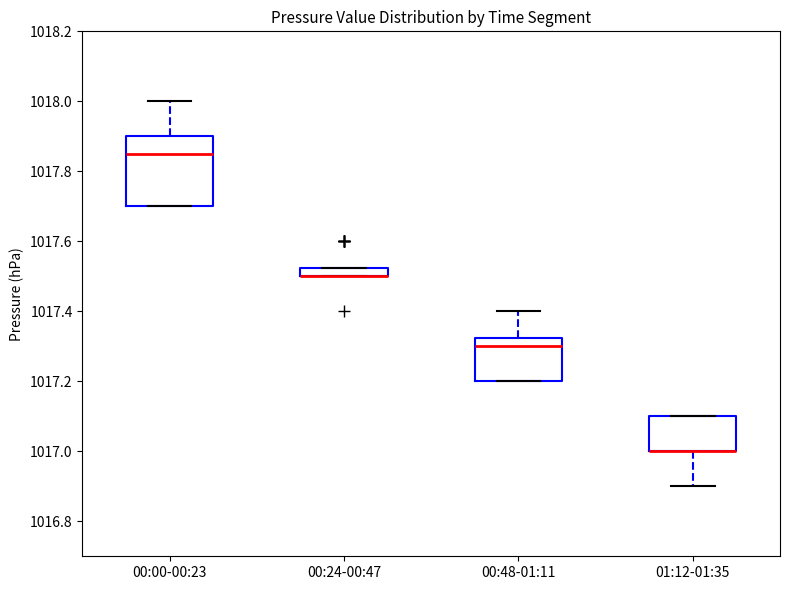

Where is the lower edge of the box for 01:12-01:35 on the y-axis? The values are not printed on the chart, so give them approximately, as read against the axis.

1017.00